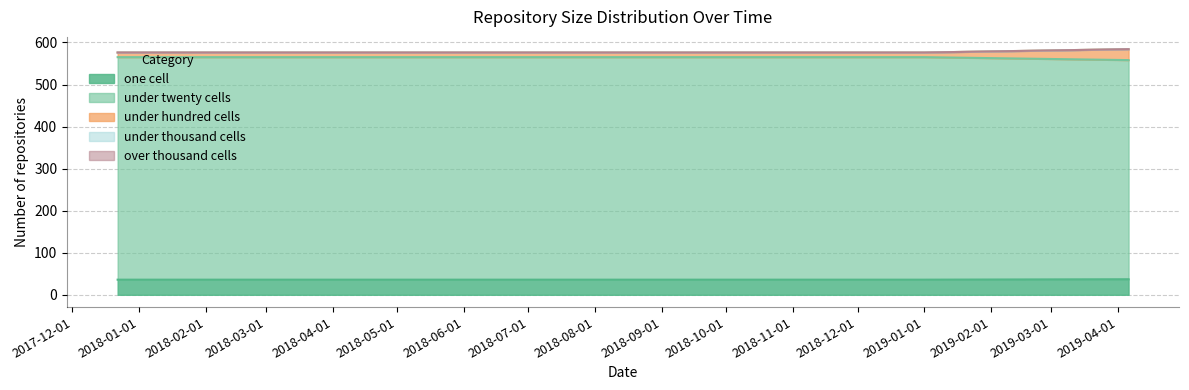

Which series has the largest range (max minus min)?

under_twenty_cells